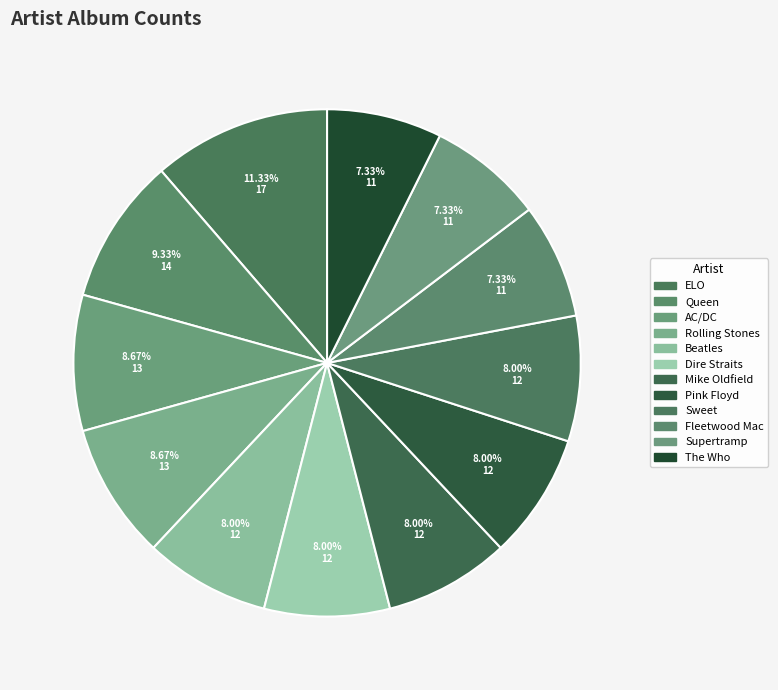

Count the number of slices in the pie.

12